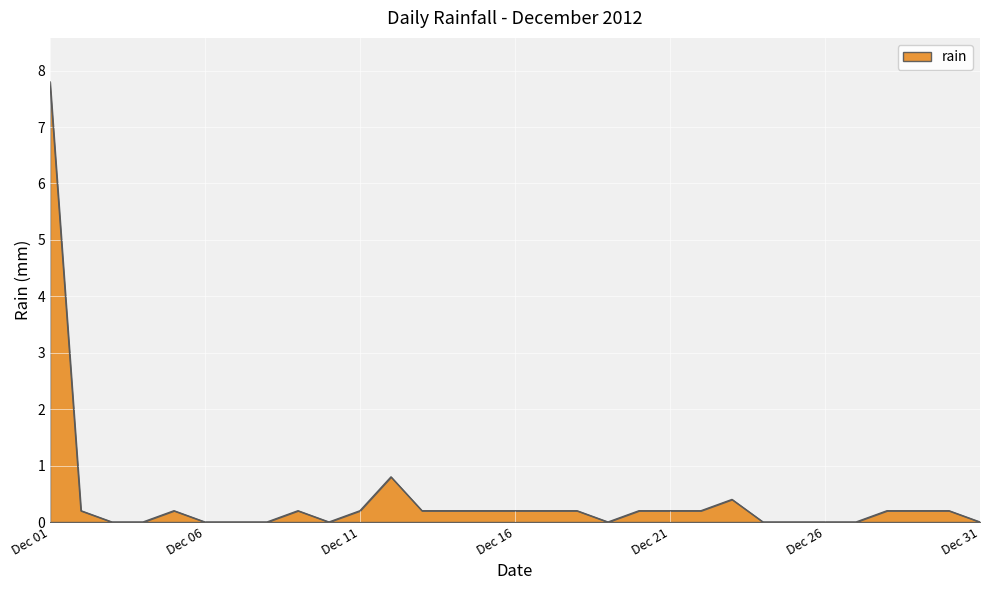

What is the difference between the maximum and minimum values?

7.8